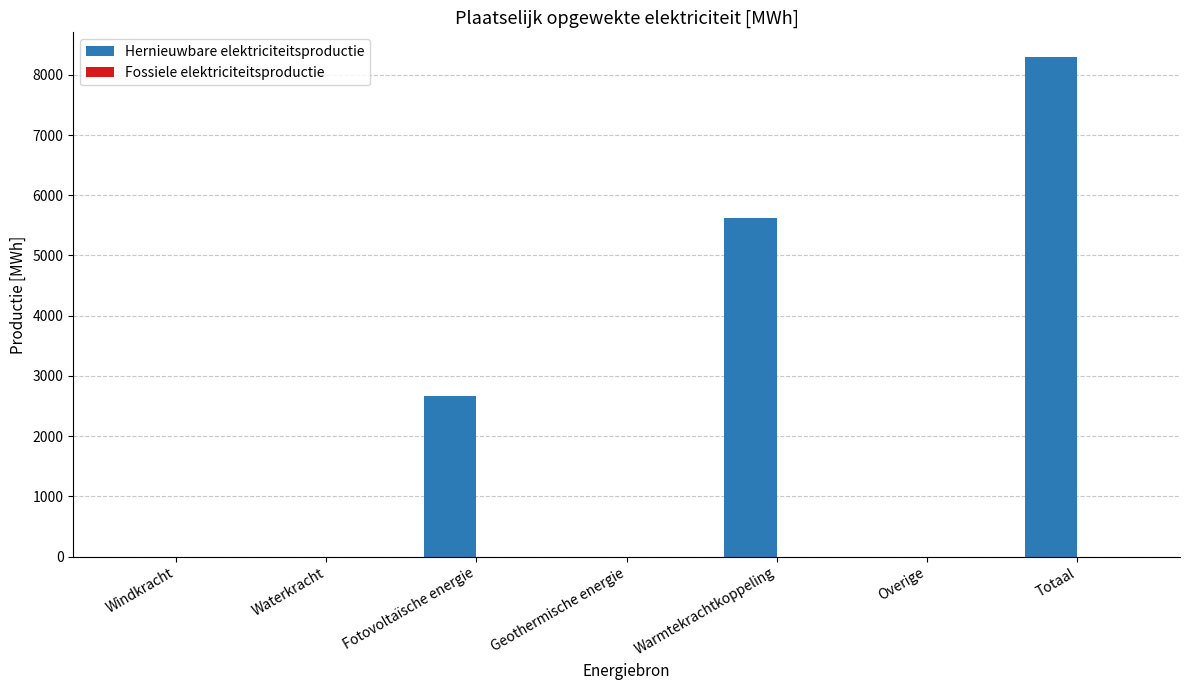

Which category has the highest value across all series?

Totaal